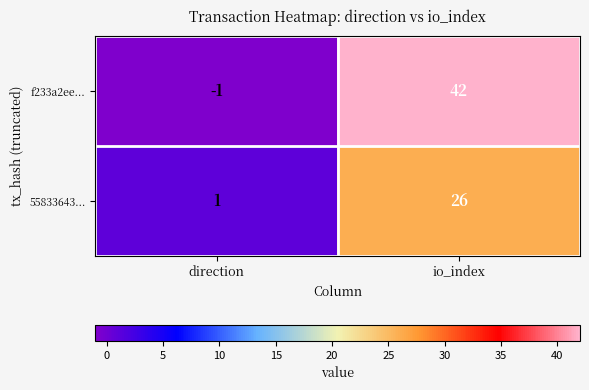

The 55833643... series shows 26 at io_index. True or false?

True